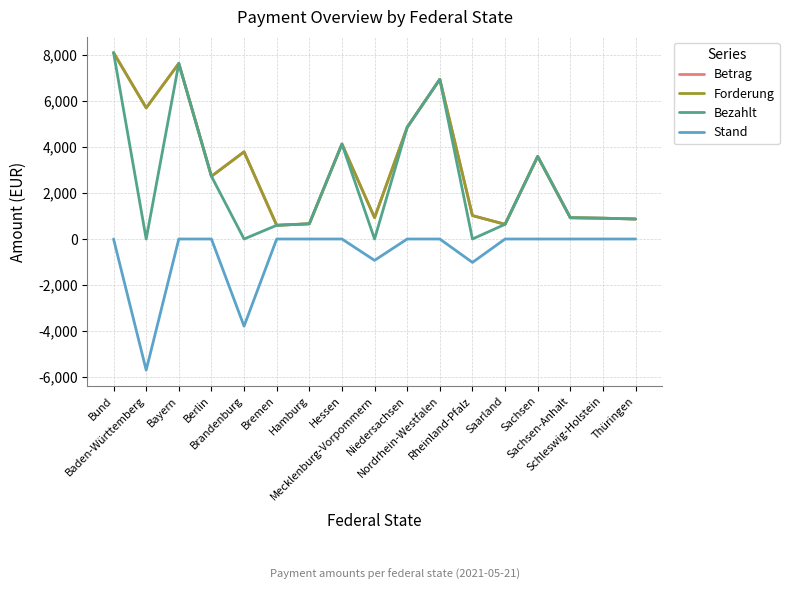

What is the value of the Forderung point at the 6th from the left?

596.0